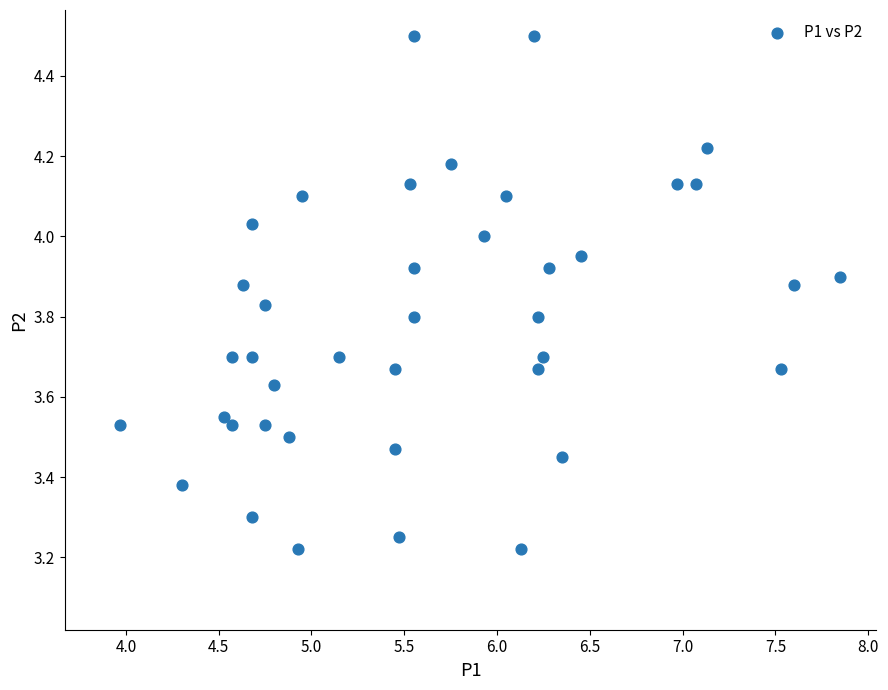

What is the range of Y values (max minus min)?

1.3